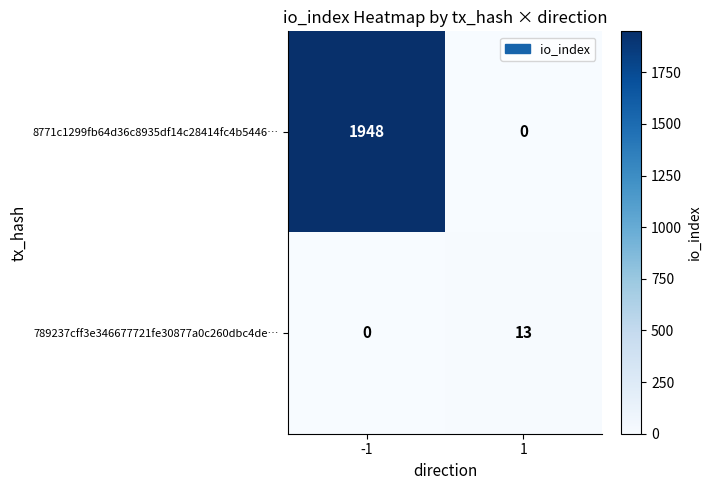

At how many categories does at least one series exceed 1503?

1